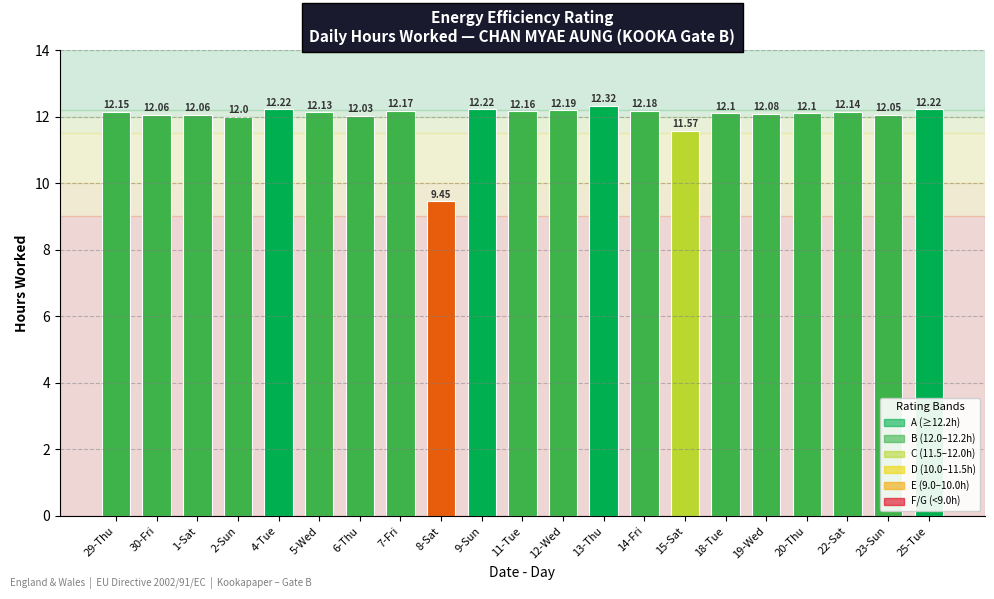

At which category does the chart reach its minimum across all series?

8-Sat